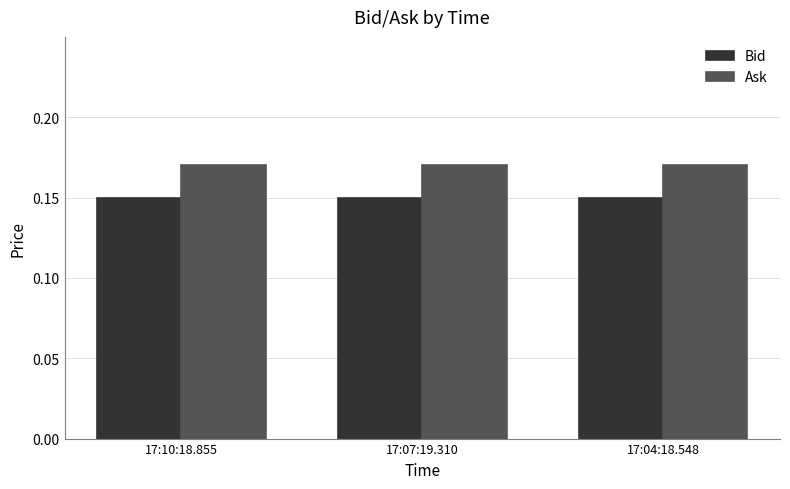

How many bars are there in each group?

2